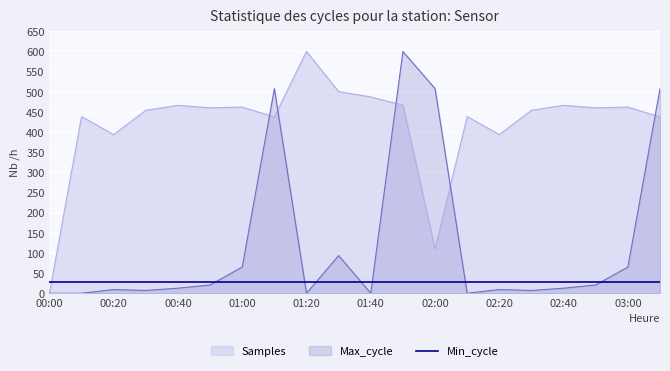

What is the label of the 1st point from the left?

00:00